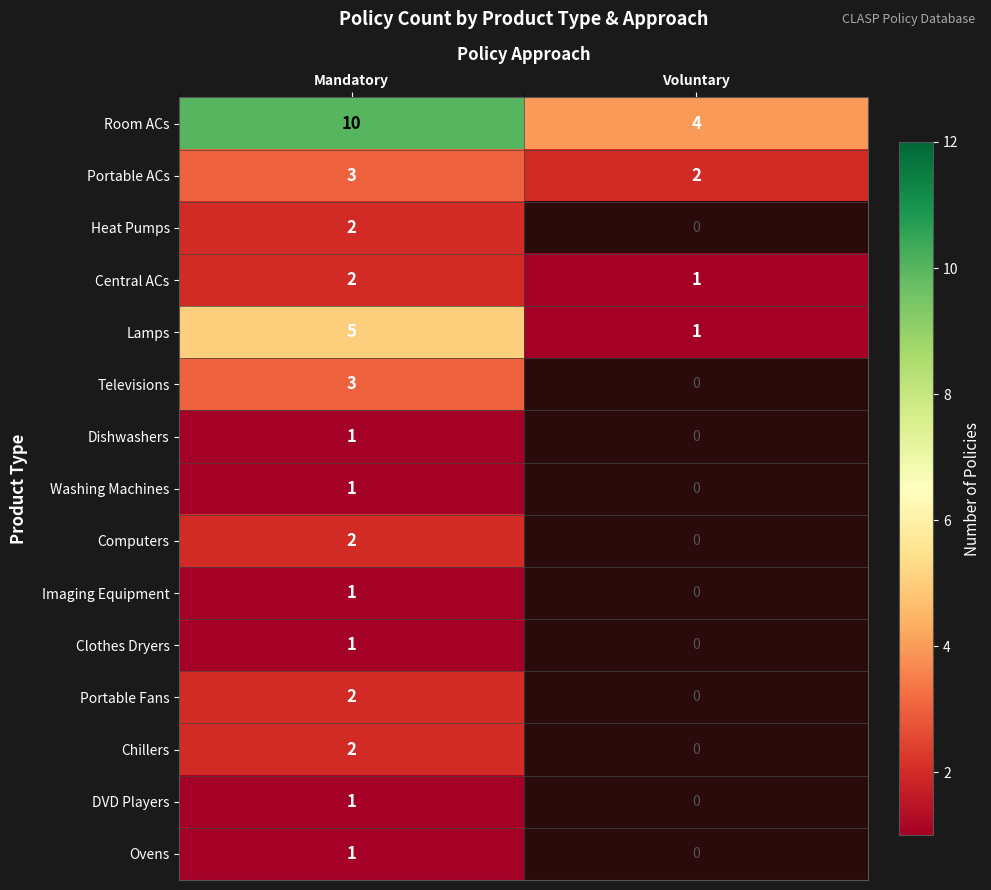

Count the number of categories in the chart.

2